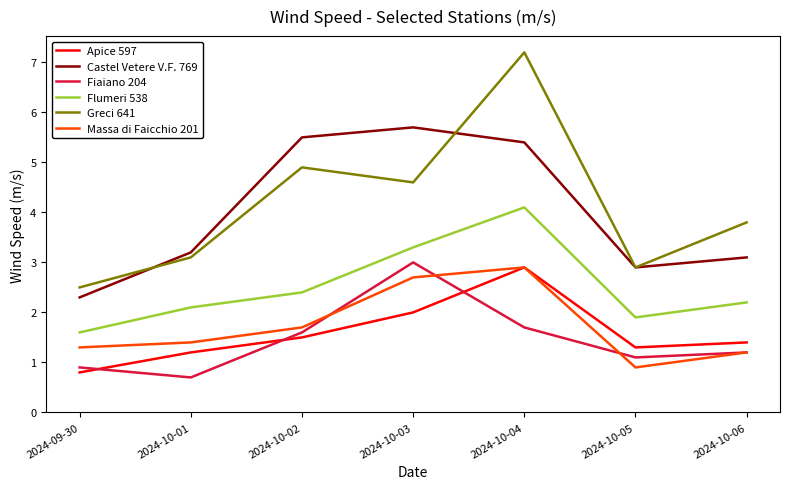

At which category does Greci 641 reach its first local peak?

2024-10-02